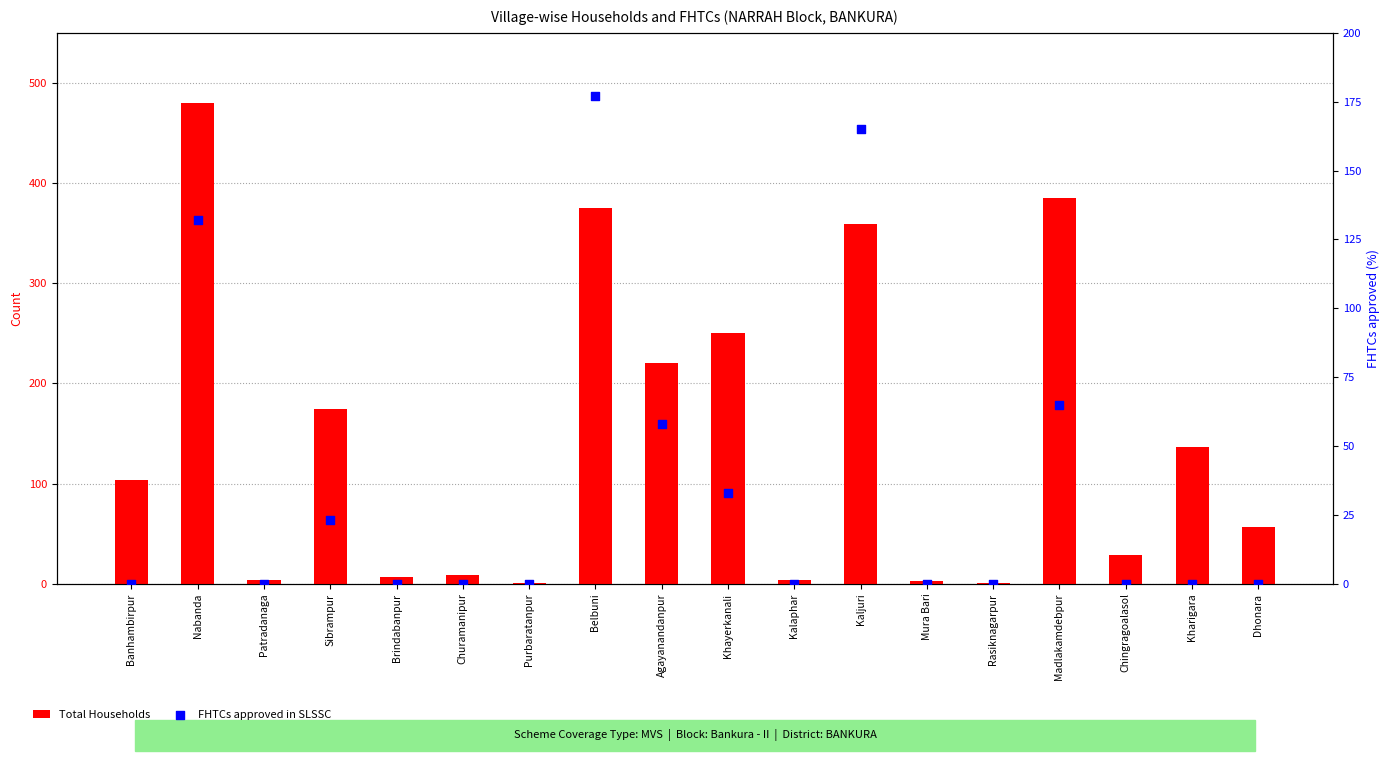

At how many categories does at least one series exceed 170?

7